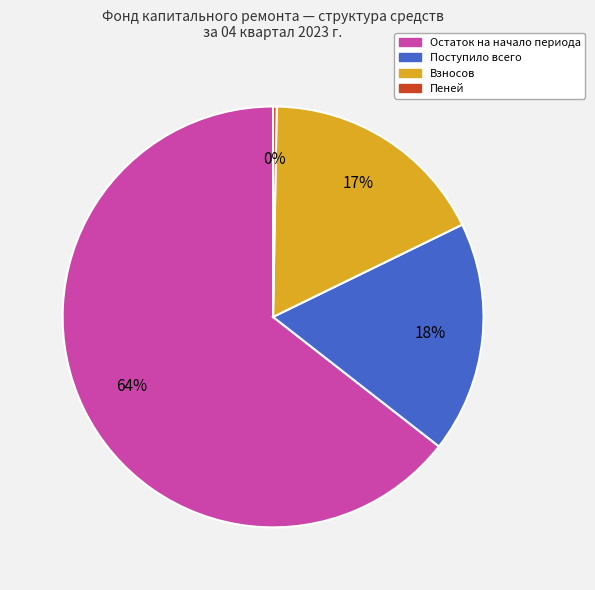

Is the sum of Остаток на начало периода and Поступило всего greater than half?

Yes